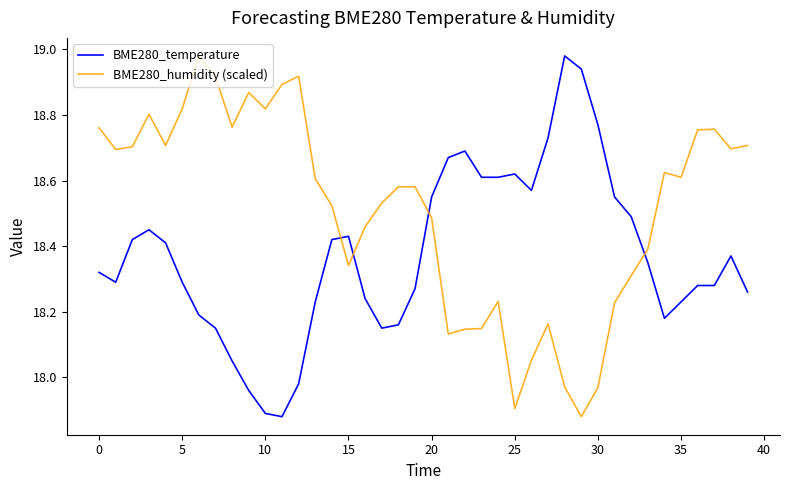

What is the difference between the maximum and minimum values in the BME280_temperature series?

1.1